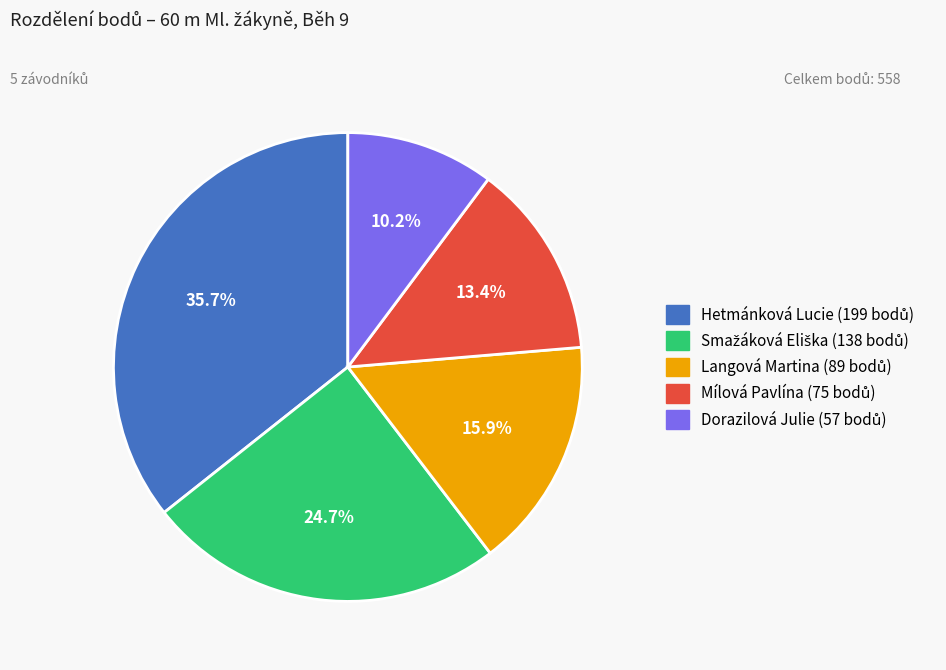

Which has a higher value, Hetmánková Lucie or Mílová Pavlína?

Hetmánková Lucie